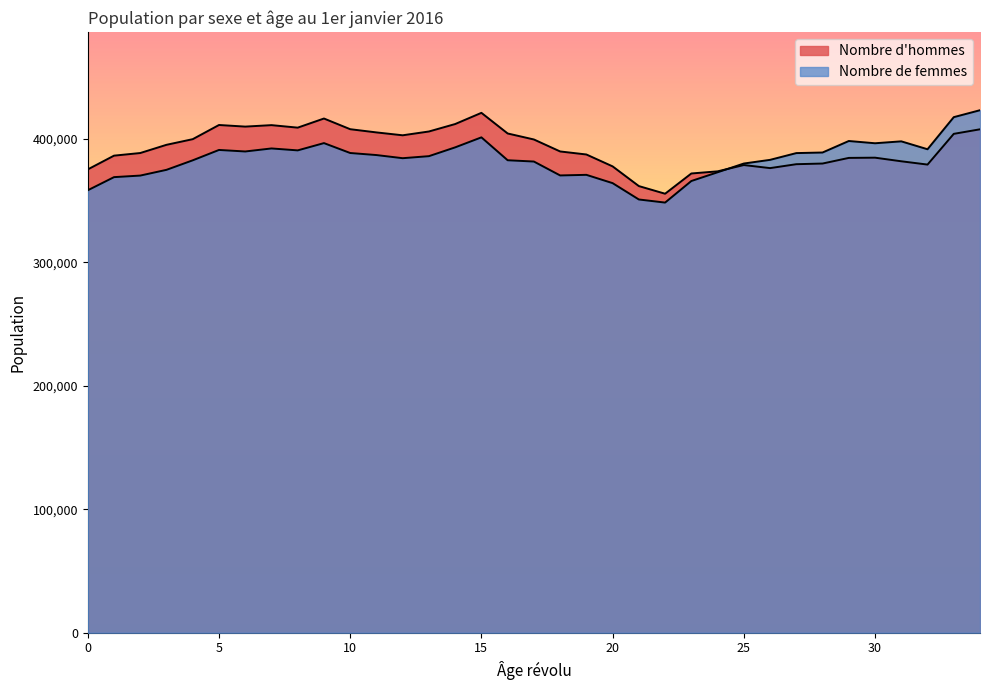

Does the chart have visible grid lines?

No